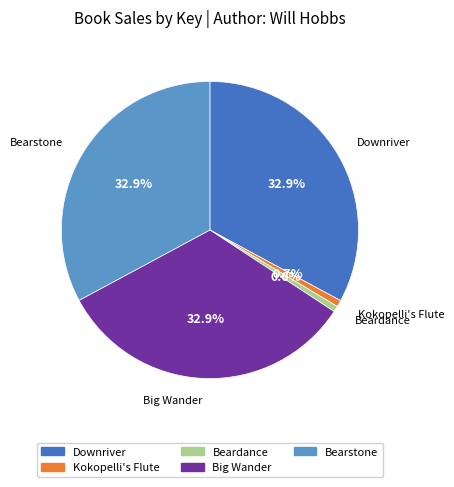

Between Bearstone and Kokopelli's Flute, which is larger?

Bearstone